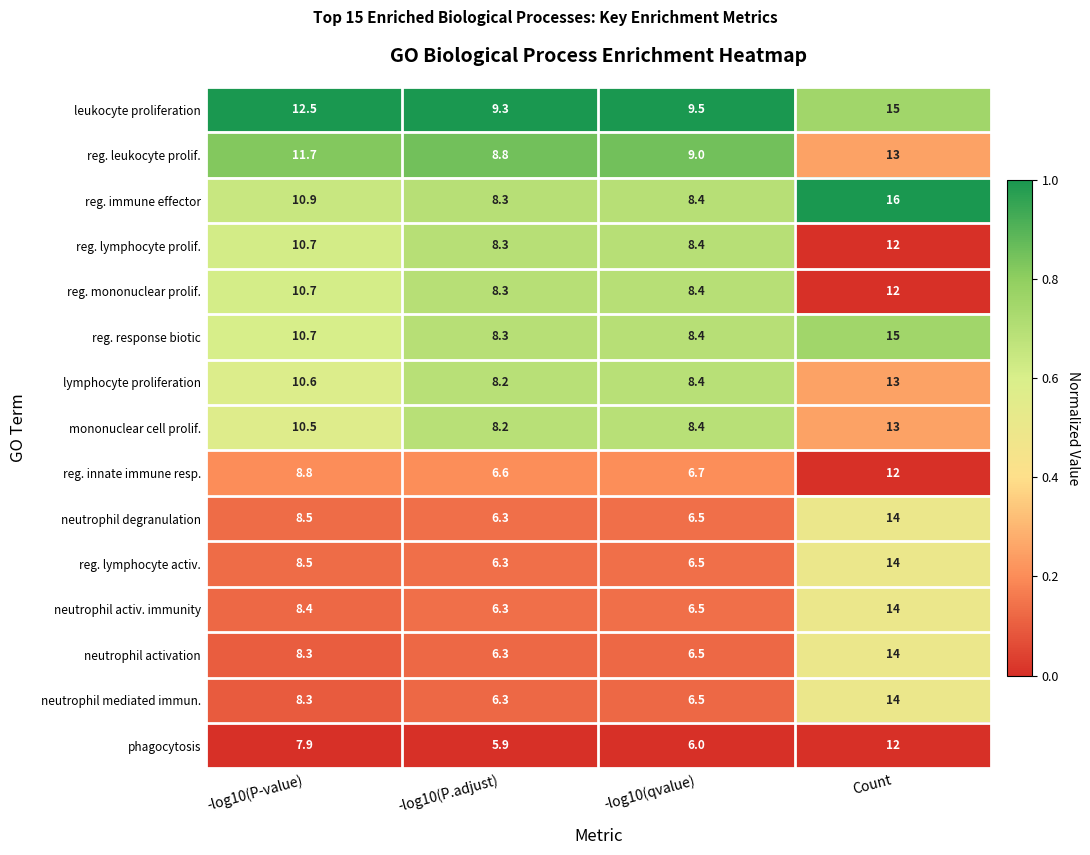

How many distinct data groups are displayed?

15